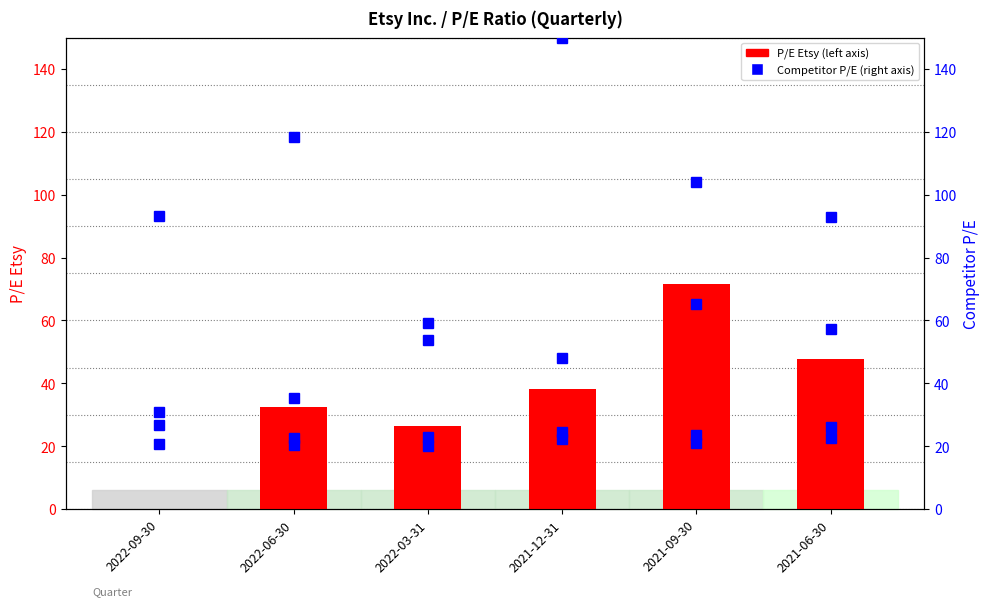

Count the number of data series in this chart.

5